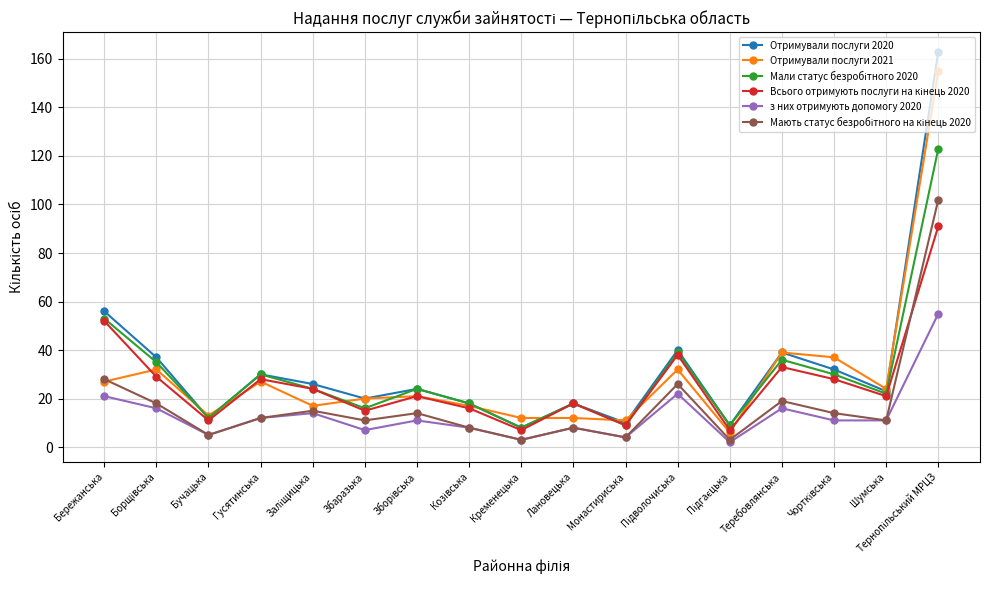

What position from the right is Теребовлянська?

4